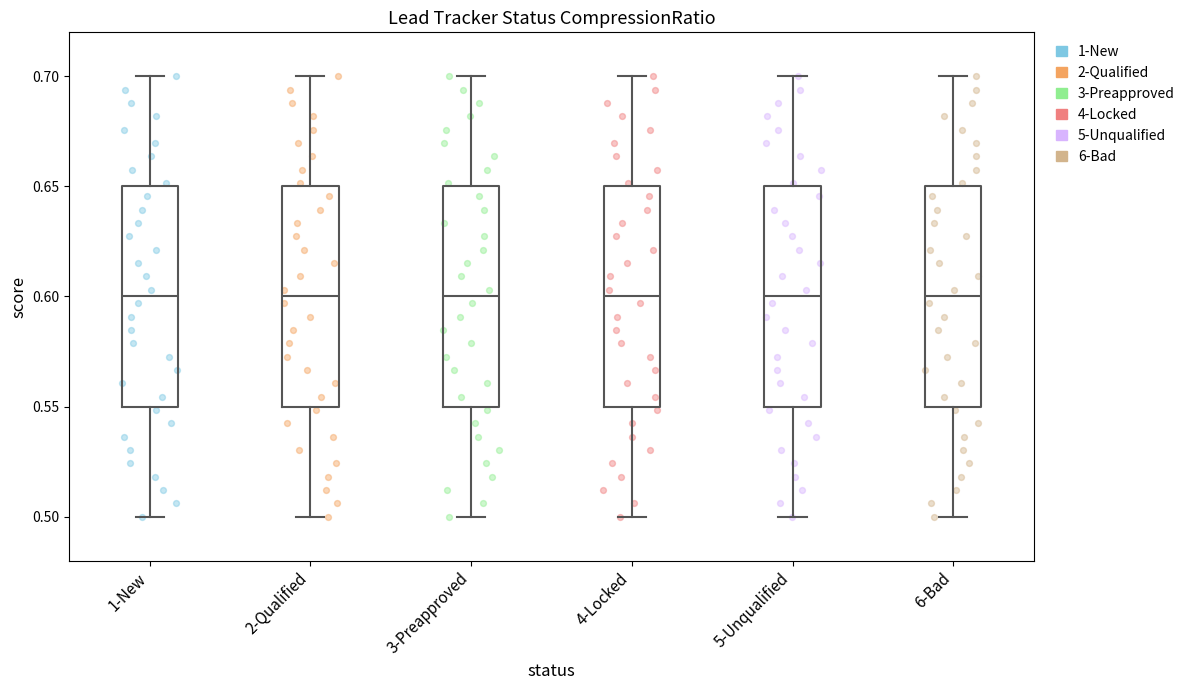

Reading left to right, read every box against the y-axis: the position of its median line, the range the box covers, and the ends of its whiskers. The values are not printed on the chart, so give them approximately, as read against the axis.

1-New: median 0.60, box 0.55 to 0.65, whiskers 0.50 to 0.70
2-Qualified: median 0.60, box 0.55 to 0.65, whiskers 0.50 to 0.70
3-Preapproved: median 0.60, box 0.55 to 0.65, whiskers 0.50 to 0.70
4-Locked: median 0.60, box 0.55 to 0.65, whiskers 0.50 to 0.70
5-Unqualified: median 0.60, box 0.55 to 0.65, whiskers 0.50 to 0.70
6-Bad: median 0.60, box 0.55 to 0.65, whiskers 0.50 to 0.70